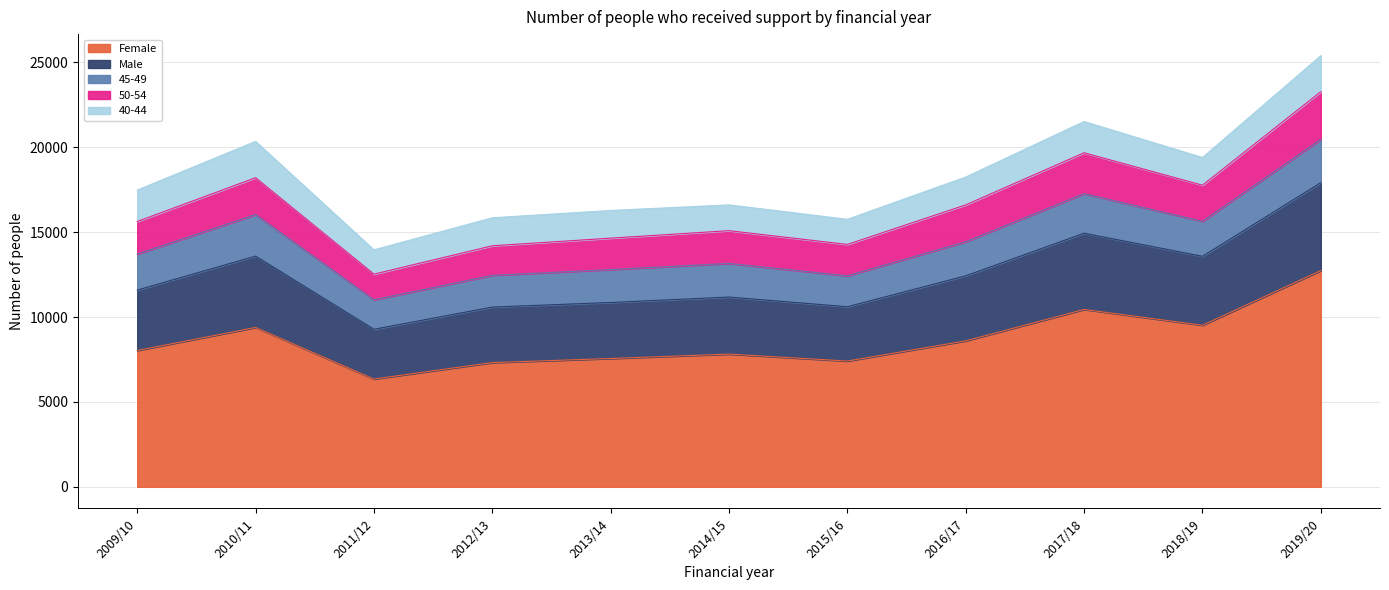

What are all the series names shown in the legend?

Female, Male, 45-49, 50-54, 40-44